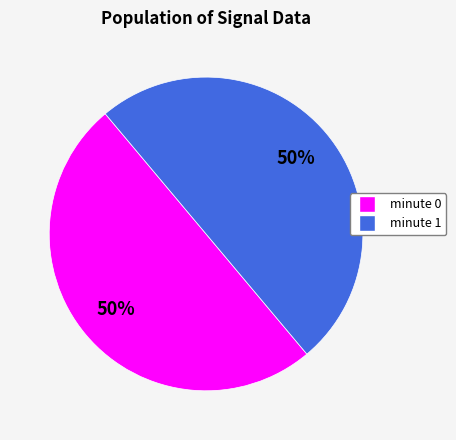

To the nearest percent, what is the average slice percentage?

50%